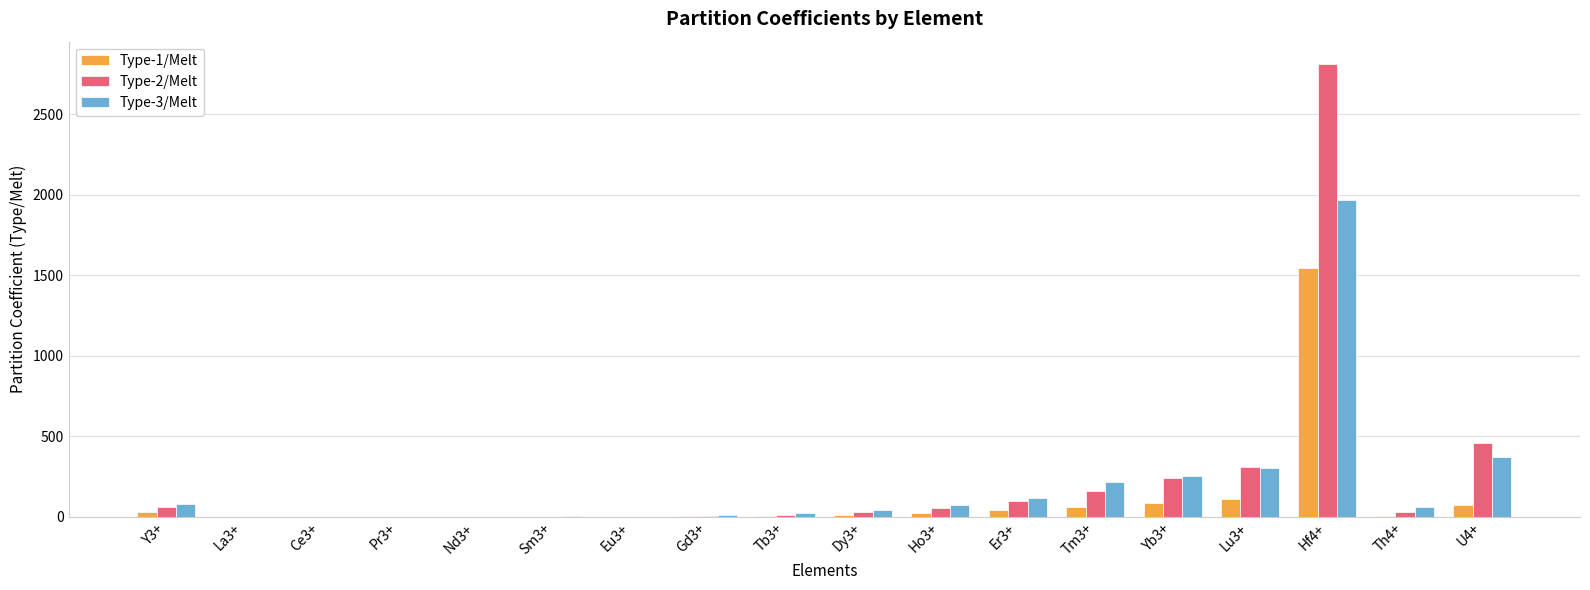

What is the sum of all Type-1/Melt values?

2006.7